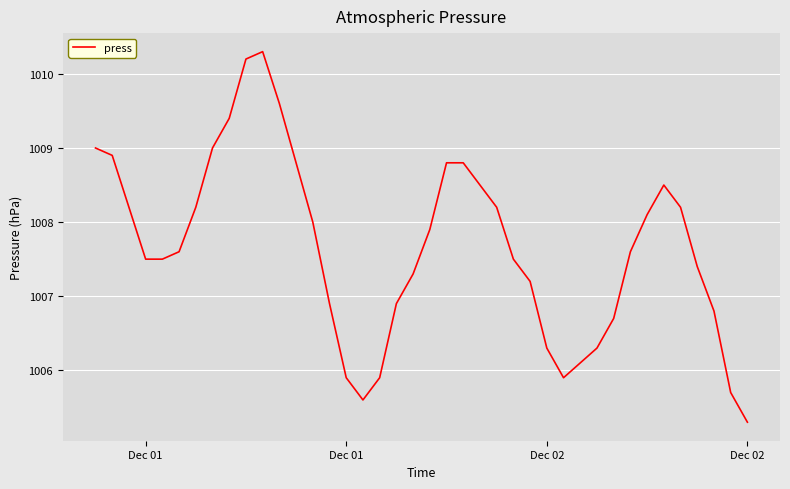

What is the minimum value shown in the chart?

1005.3